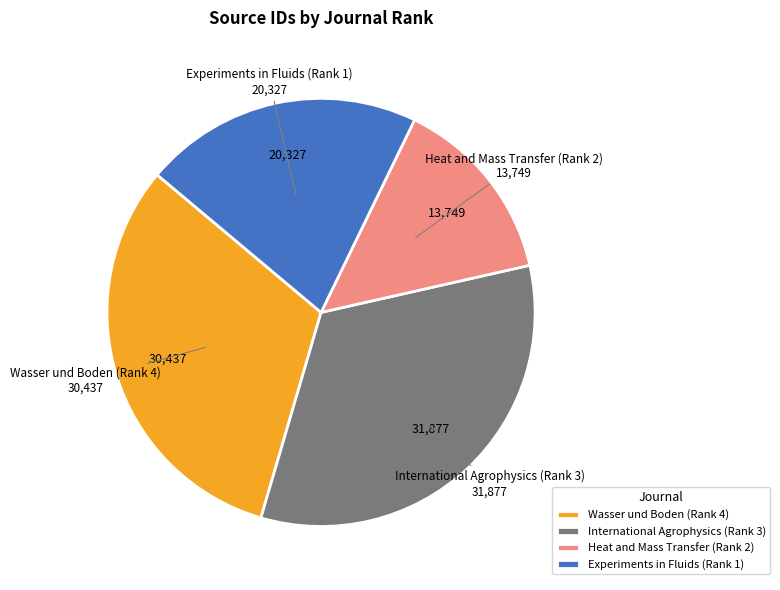

Is there any slice that represents more than half of the pie?

No